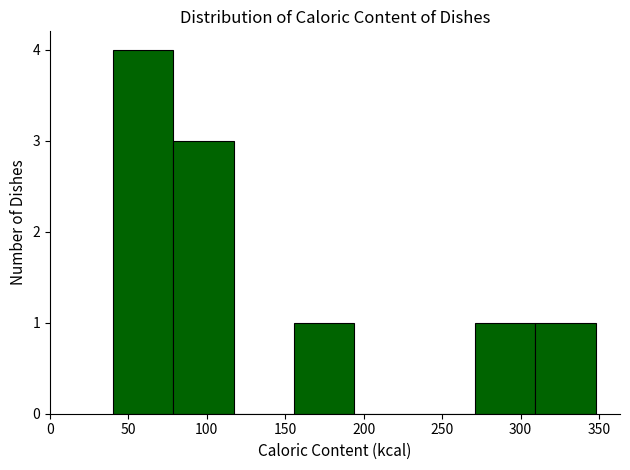

Reading left to right, list every bar in this chart as the range it spans on the x-axis followed by its height. Neither the bar edges nor the heights are printed on the chart, so give them approximately, as read against the axes.

40.0 to 78.5: 4
78.5 to 117.0: 3
117.0 to 155.5: 0
155.5 to 194.0: 1
194.0 to 232.5: 0
232.5 to 271.0: 0
271.0 to 309.5: 1
309.5 to 348.0: 1